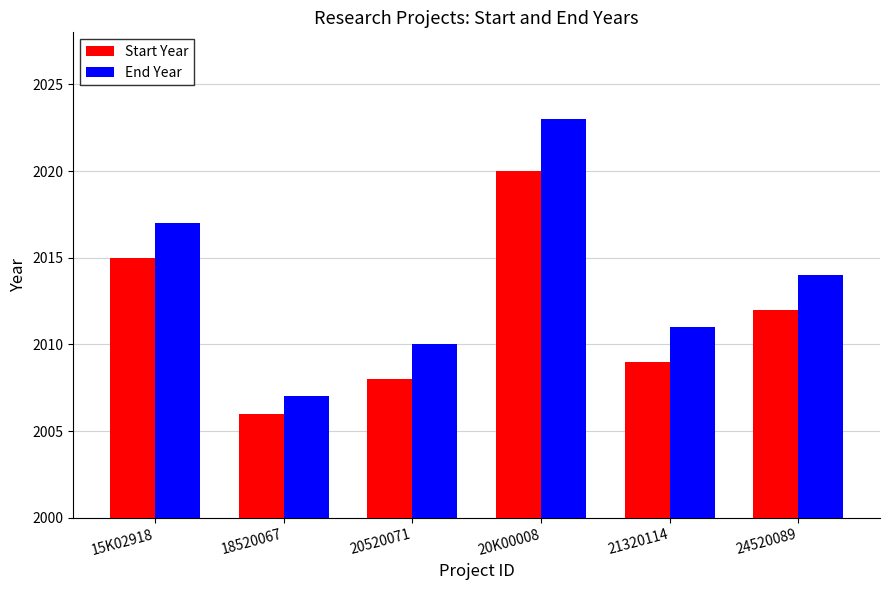

What is the maximum value shown in the chart?

2023